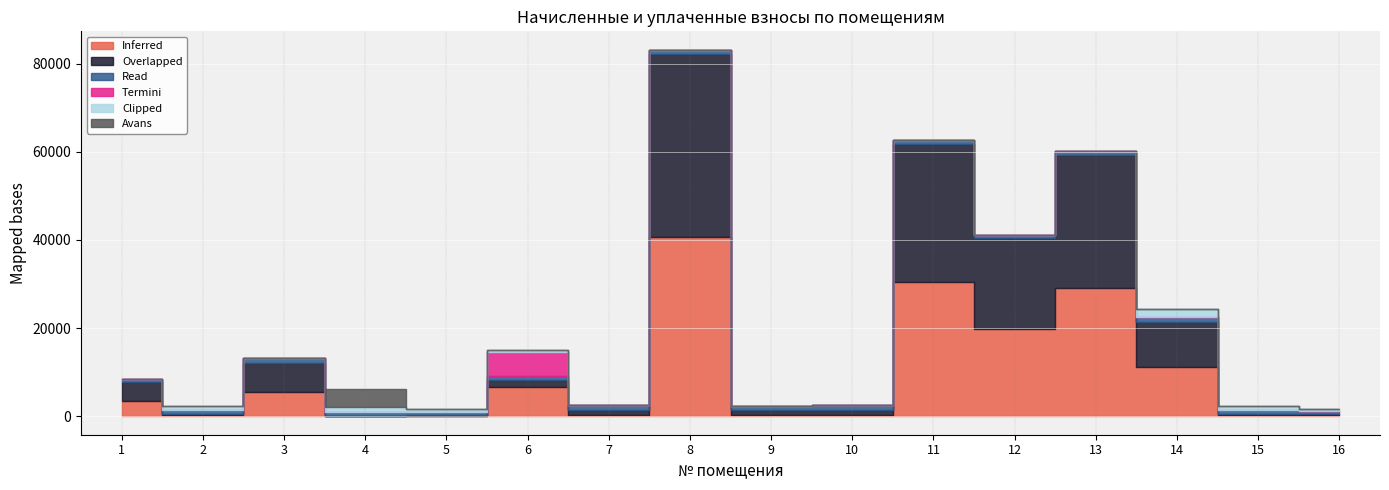

True or false: nachisleno and uplacheno intersect in this chart.

True